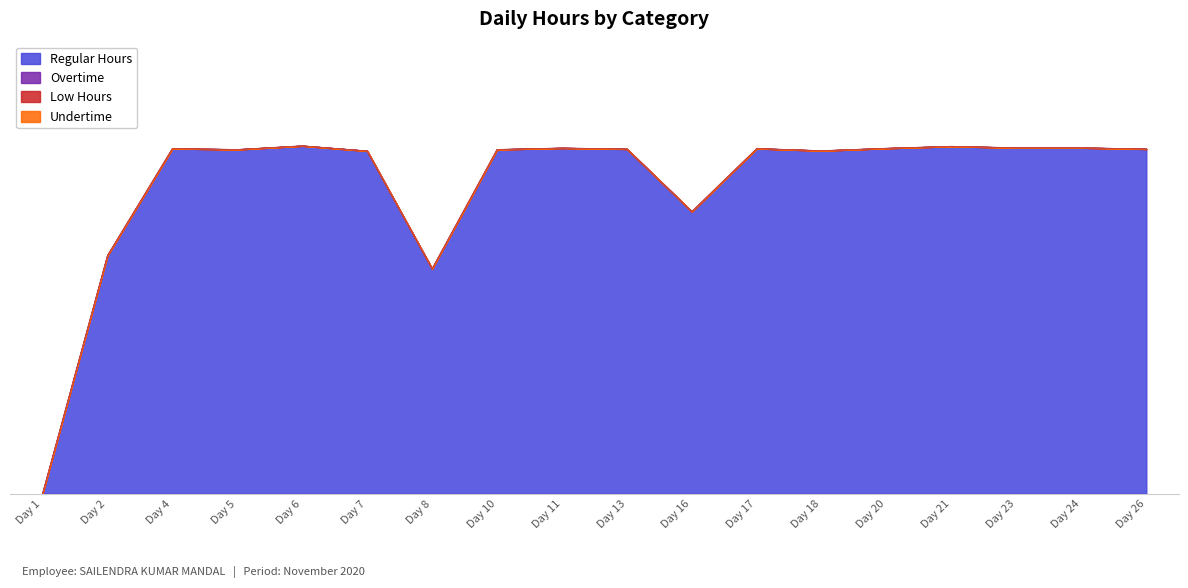

Is the value of Low Hours at 21 greater than the value of Undertime at 13?

No